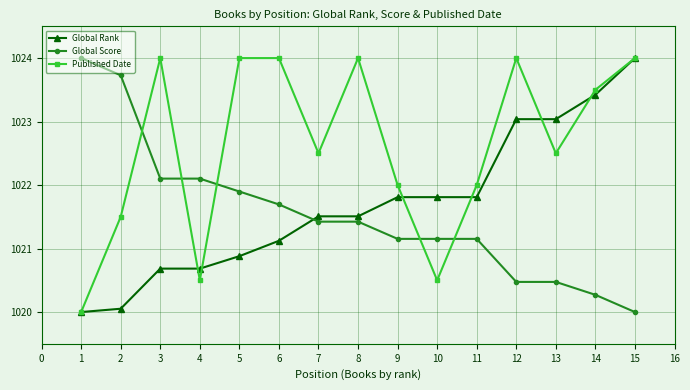

What is the approximate value of Published Date at 13?

1022.5